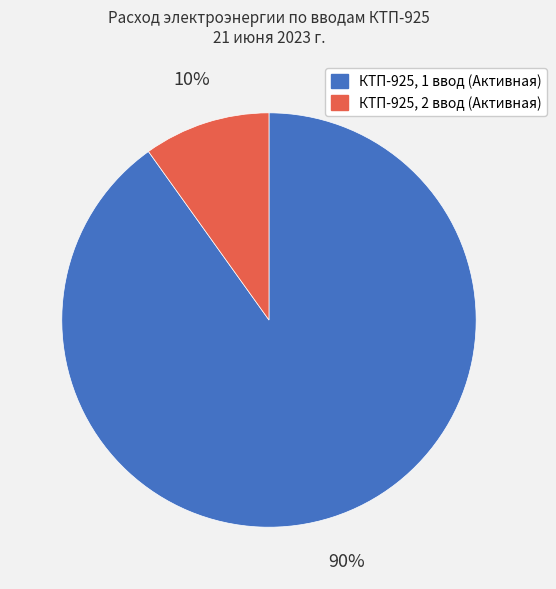

To the nearest percent, what portion does КТП-925, 2 ввод (Активная) represent?

10%